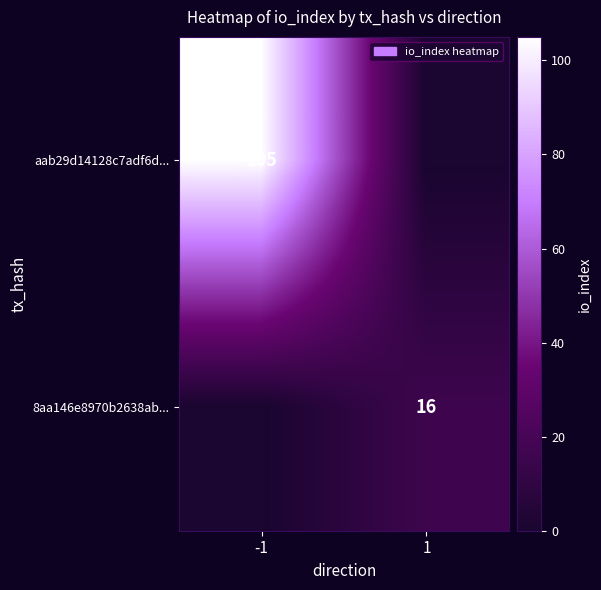

The 8aa146e8970b2638ab... series shows 11 at 1. True or false?

False